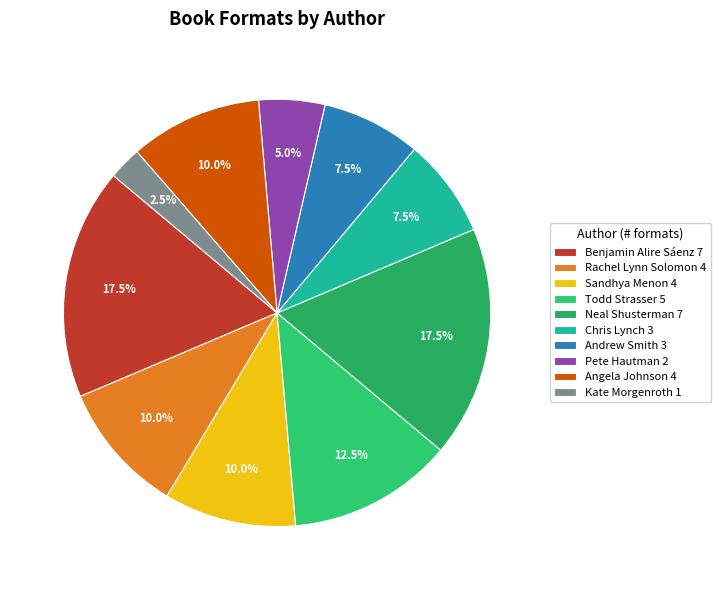

Is it true that Benjamin Alire Sáenz is 24% of the pie?

False